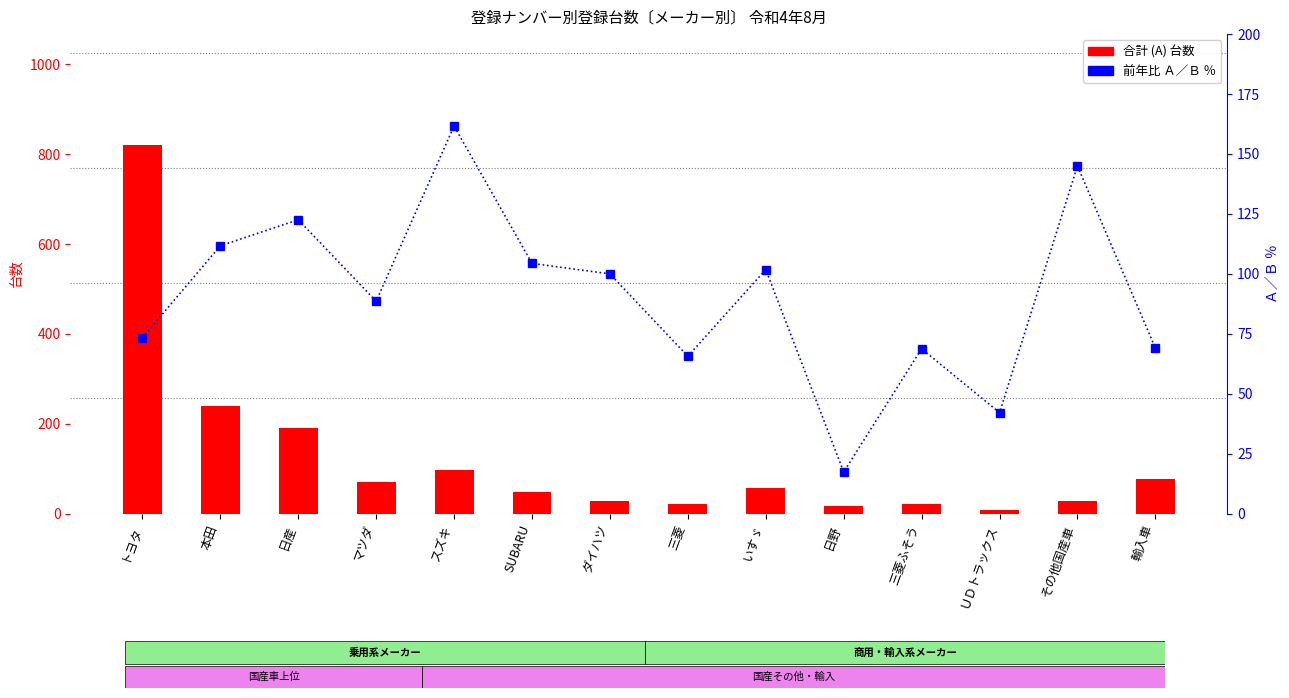

At which category is the sum across all series the highest?

トヨタ